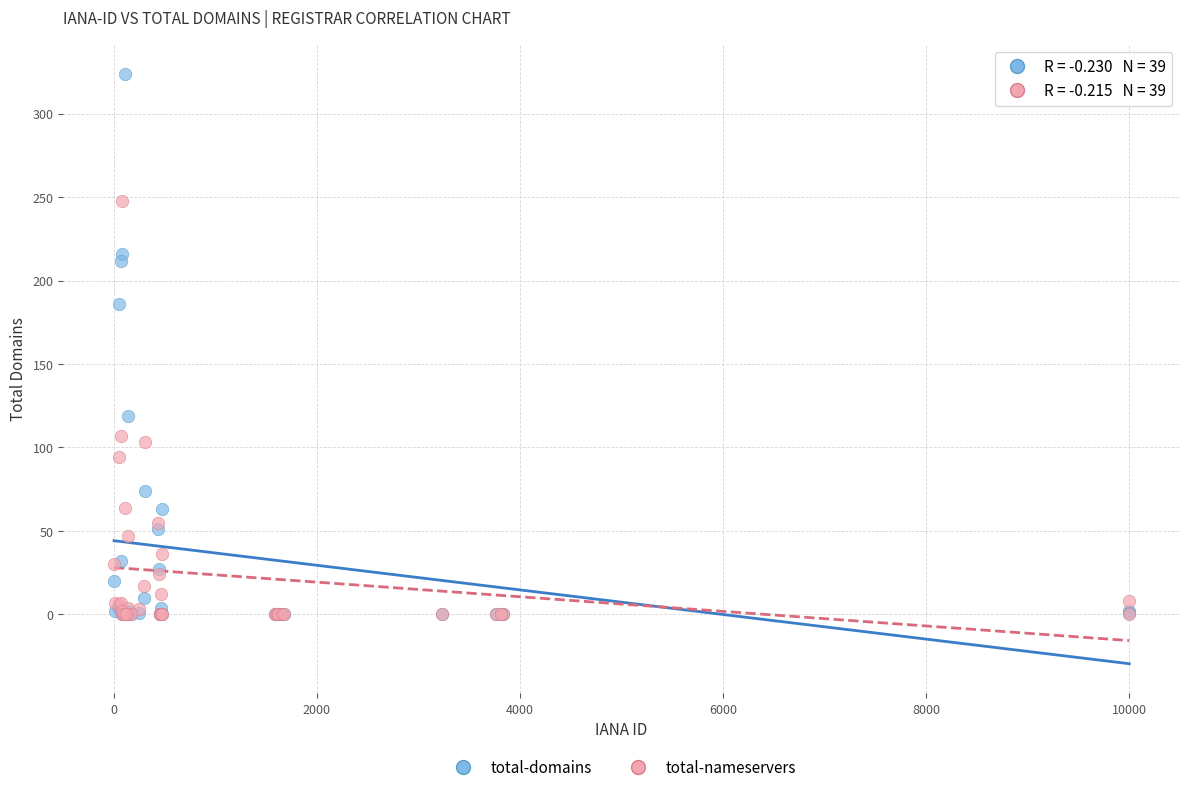

What are all the series names shown in the legend?

total-domains, total-nameservers